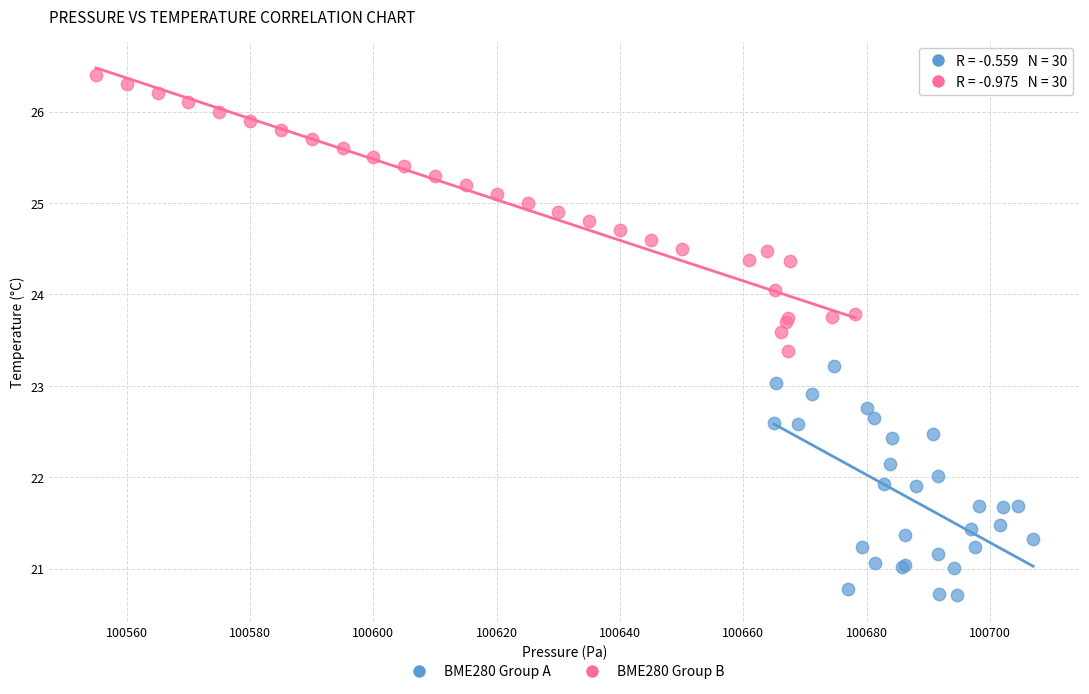

Which series has the widest spread of Y values?

BME280 Group B